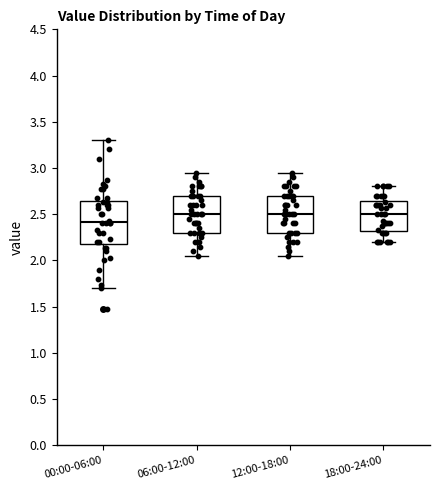

Which box is the tallest, from its lower edge to its upper edge?

00:00-06:00